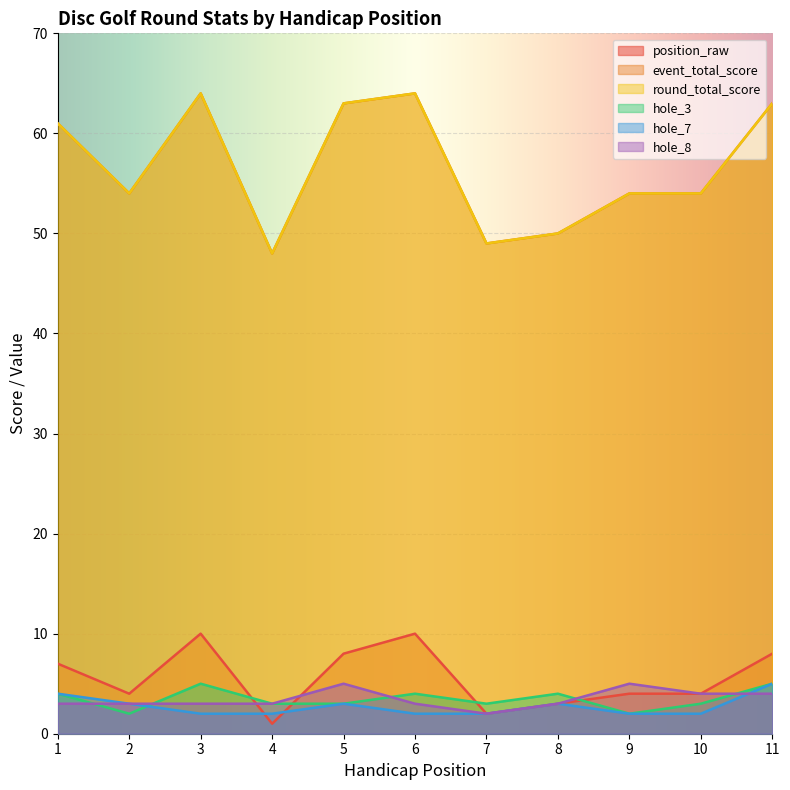

What is the minimum value for position_raw?

1